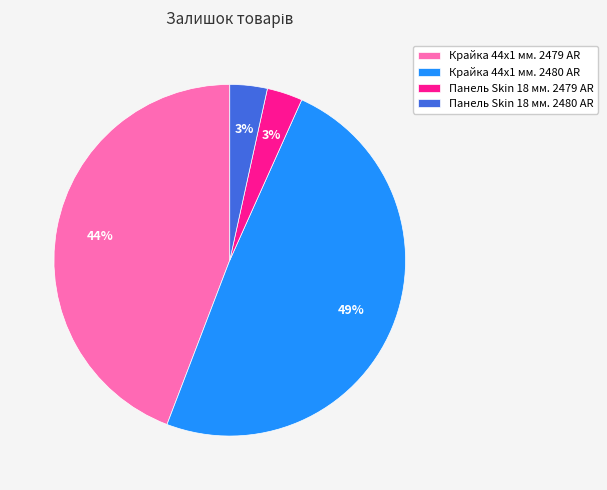

To the nearest percent, what portion does Панель Skin 18 мм. 2479 AR represent?

3%